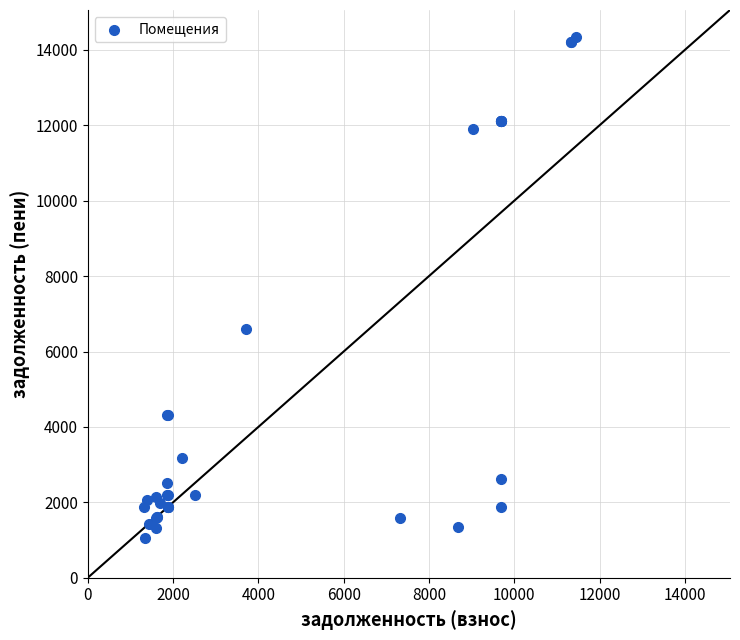

What Y value in the scatter plot is closest to 7702?

6596.2